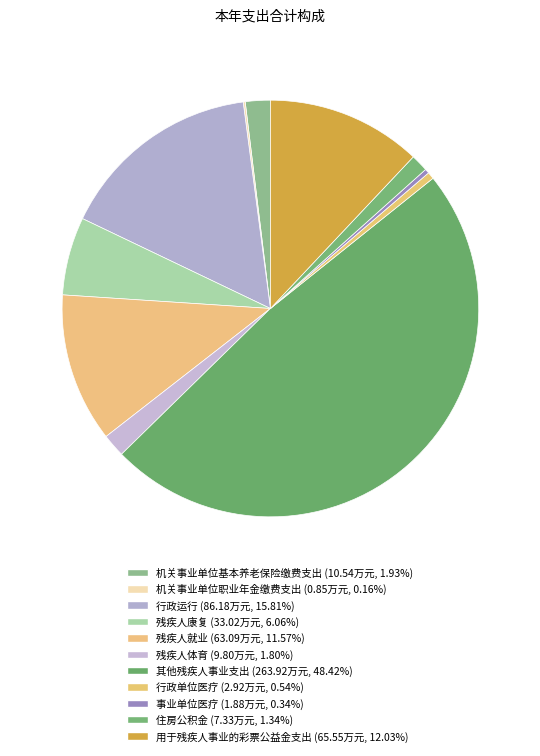

What percentage is the 住房公积金 slice, to the nearest percent?

1%